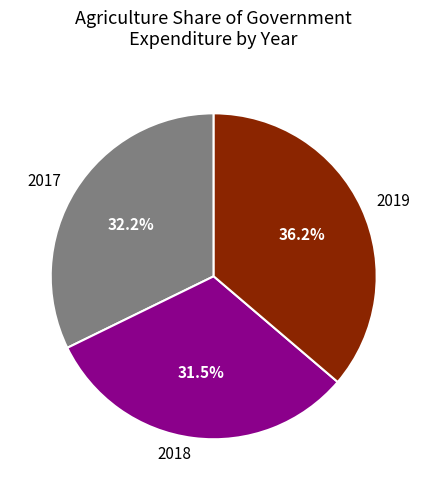

Is 2018 the majority of the pie?

No